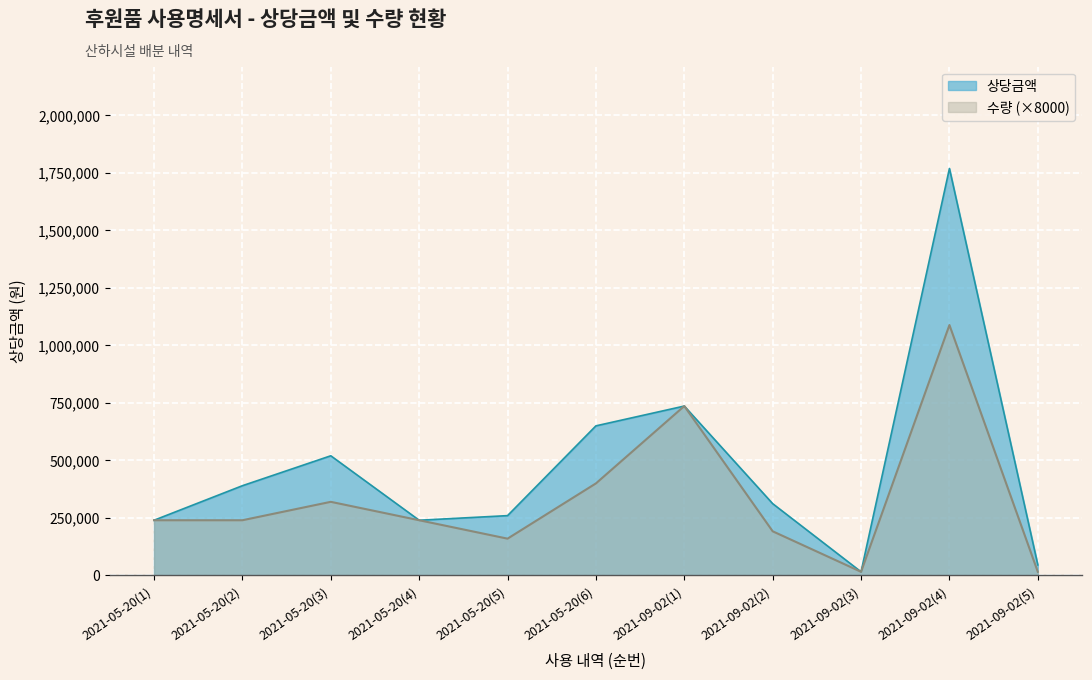

At which label does 수량 first exceed 240000?

2021-05-20(3)